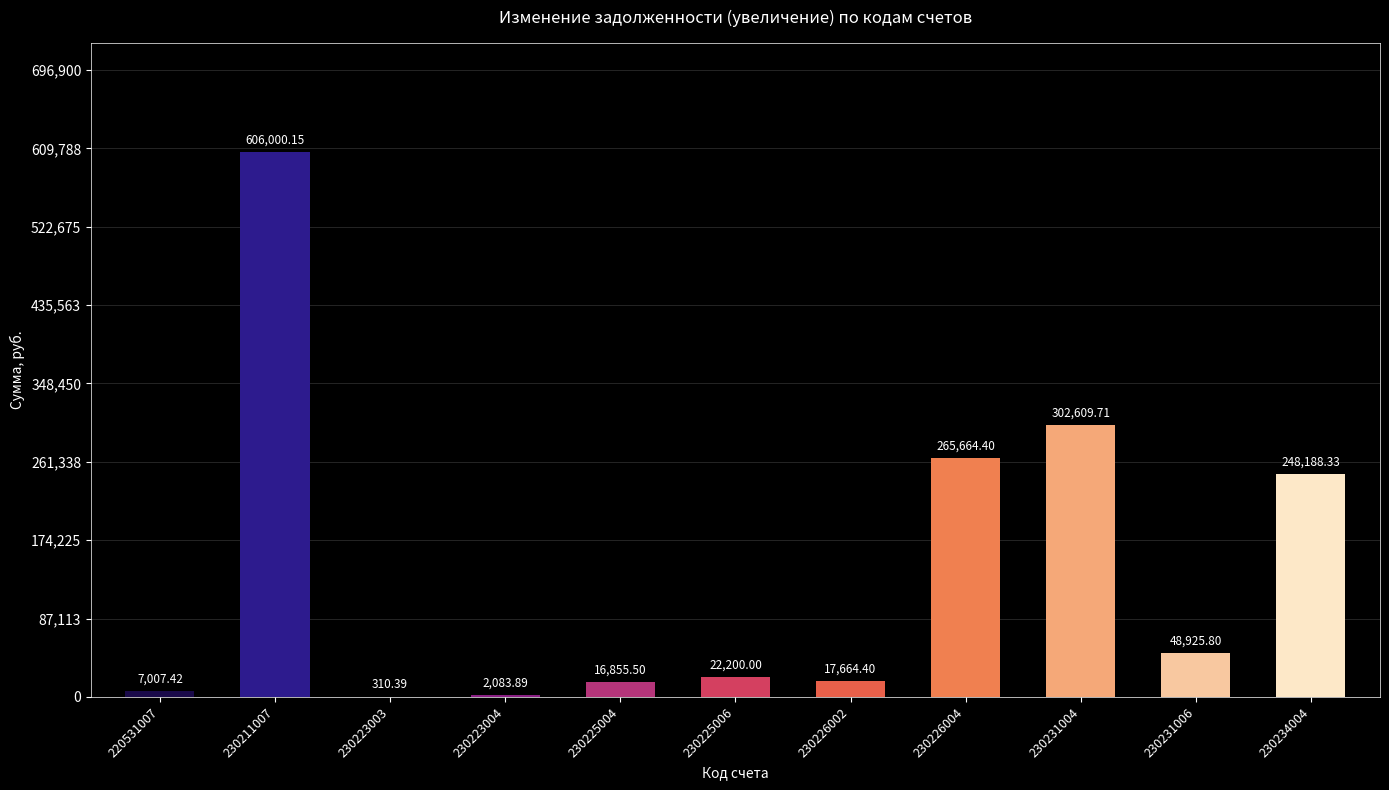

What is the sum of all values?

1537510.0